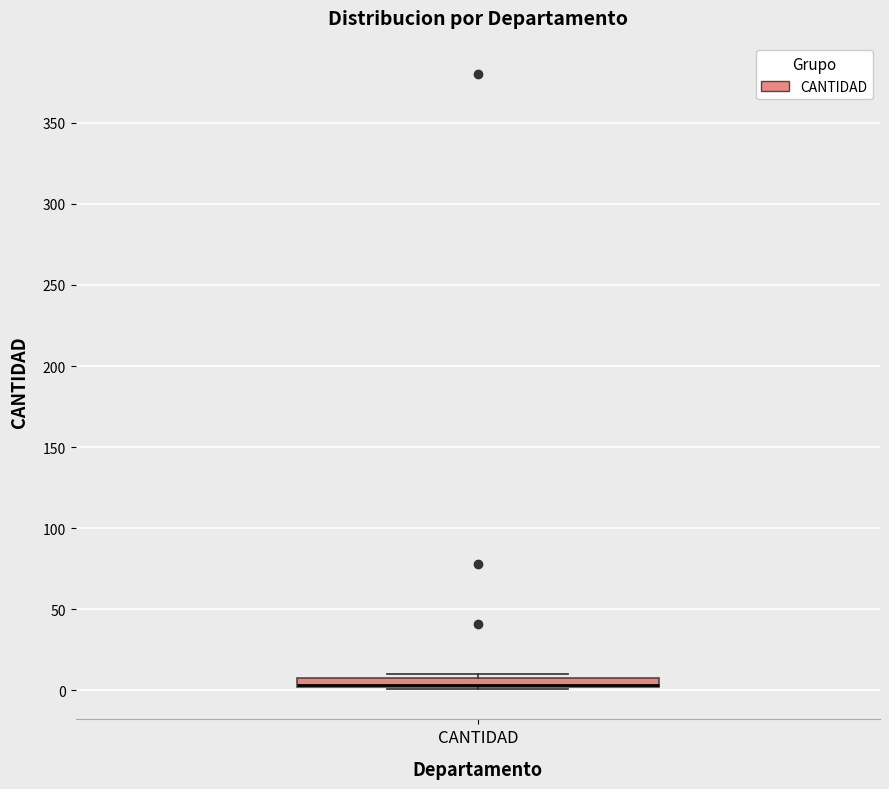

Where is the lower edge of the box for CANTIDAD on the y-axis? The values are not printed on the chart, so give them approximately, as read against the axis.

0